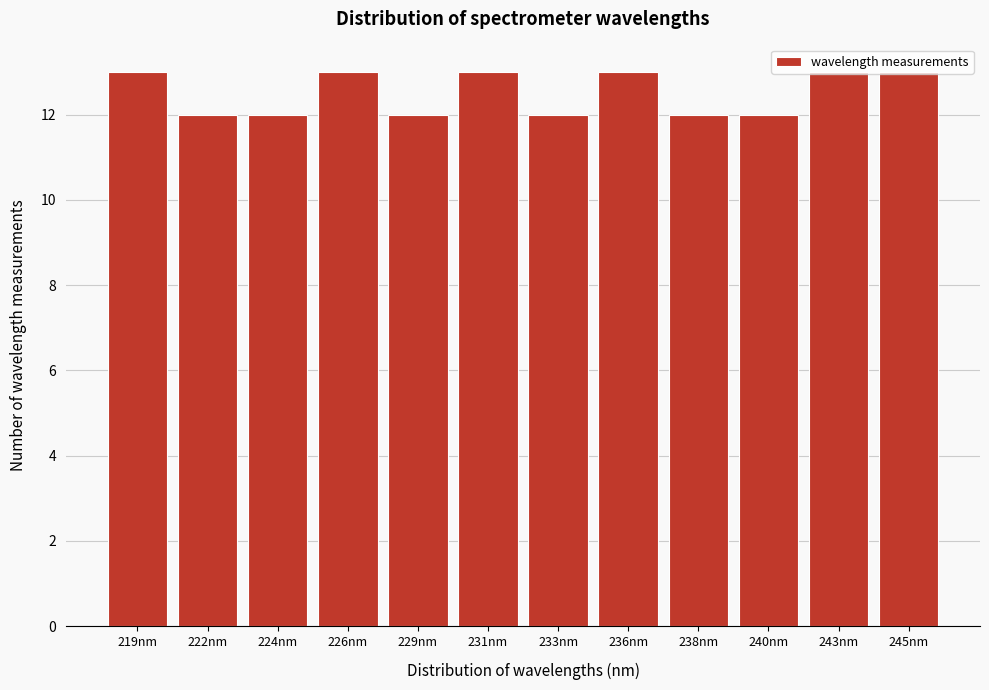

What is the sum of all values?

150